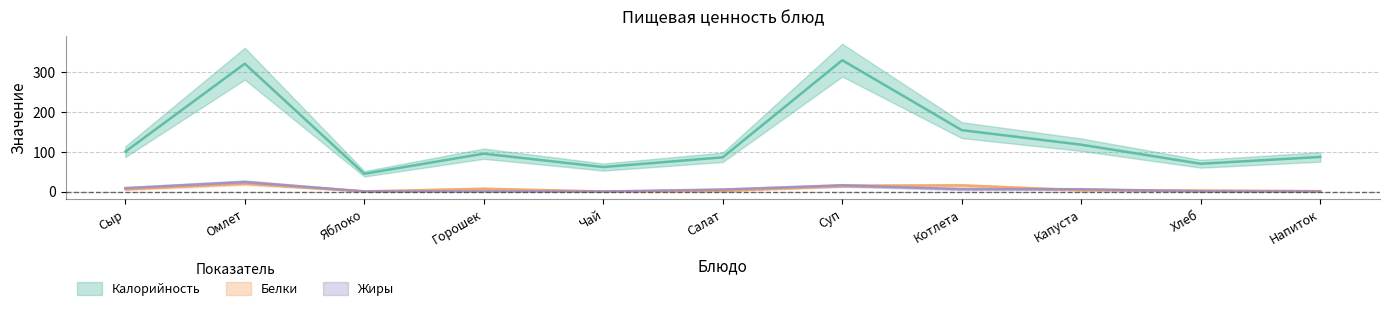

What is the average value of the Жиры series?

6.0